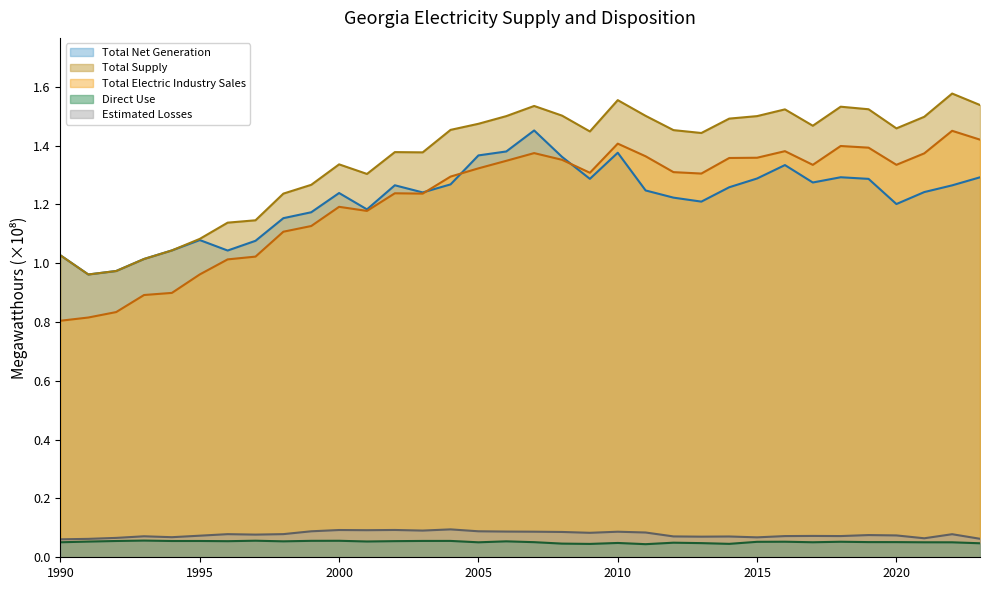

What is the average value of the Total Electric Industry Sales series?

1.2